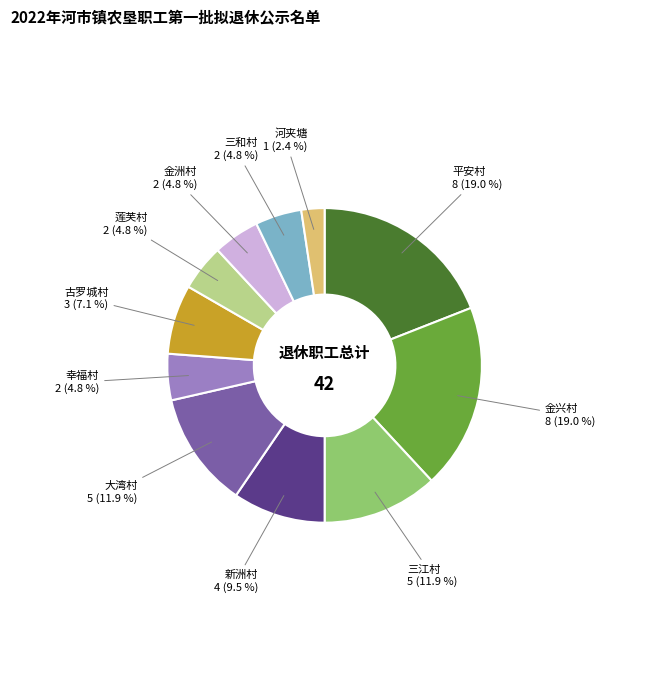

Is the sum of 古罗城村 and 莲芙村 greater than half?

No